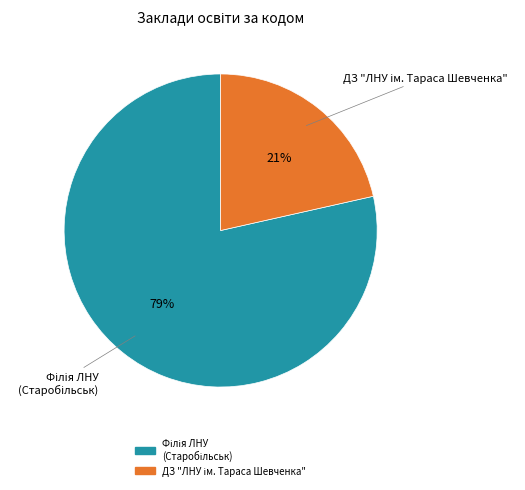

Count the number of slices in the pie.

2